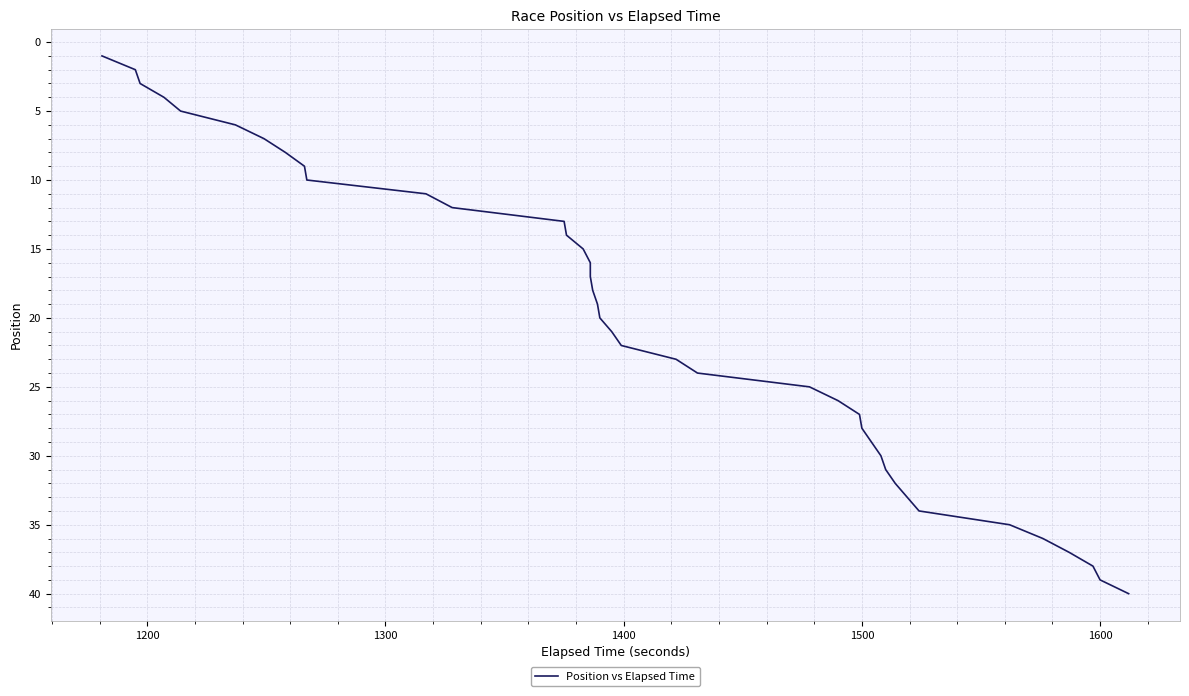

How many lines are shown in the chart?

1